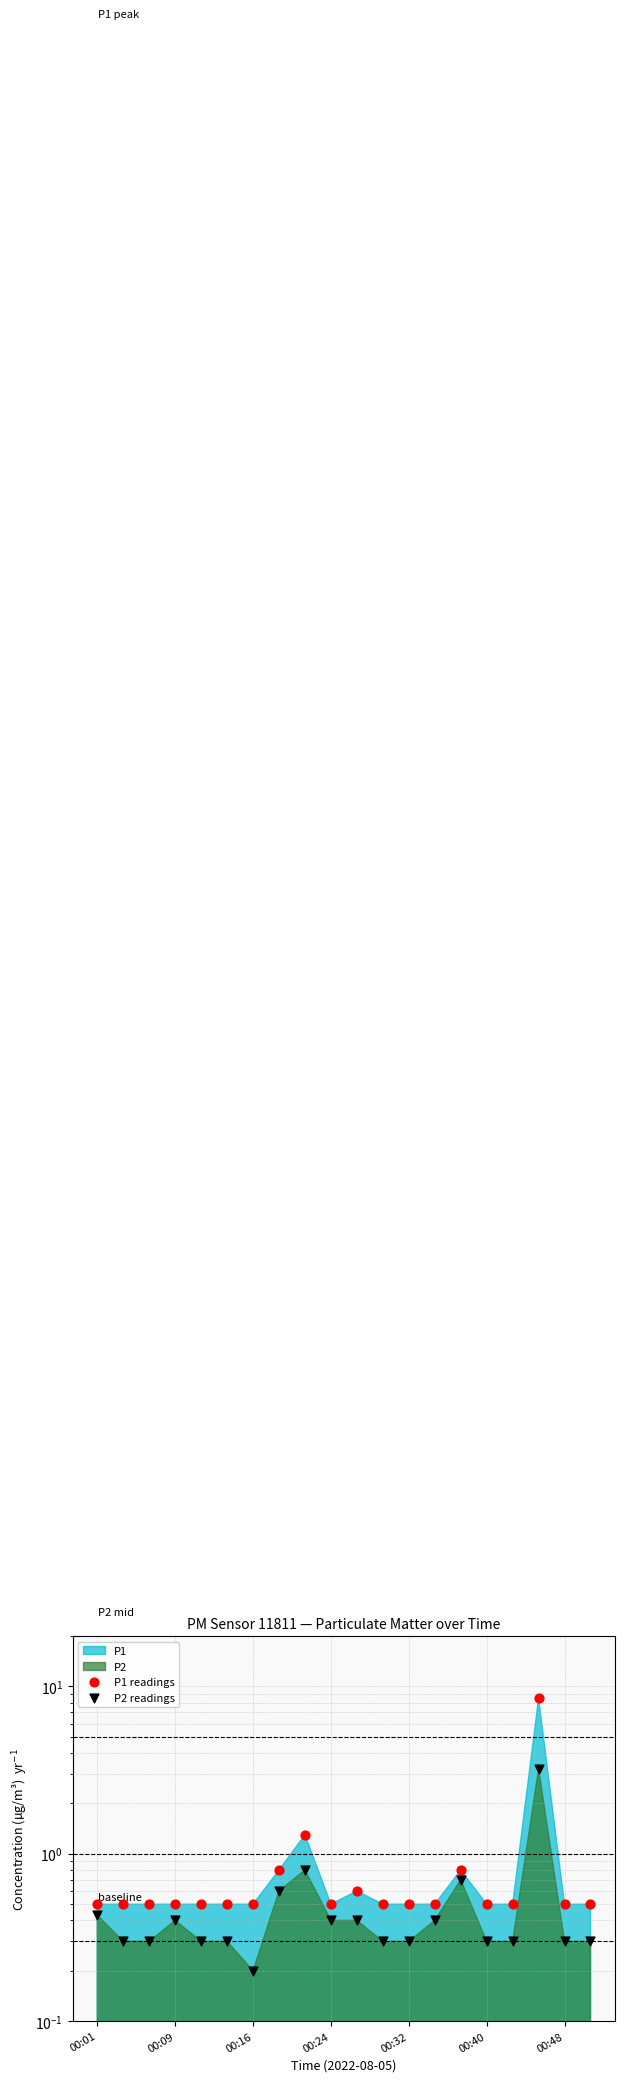

Is the value of P2 readings at 00:32 greater than the value of P1 readings at 11?

No